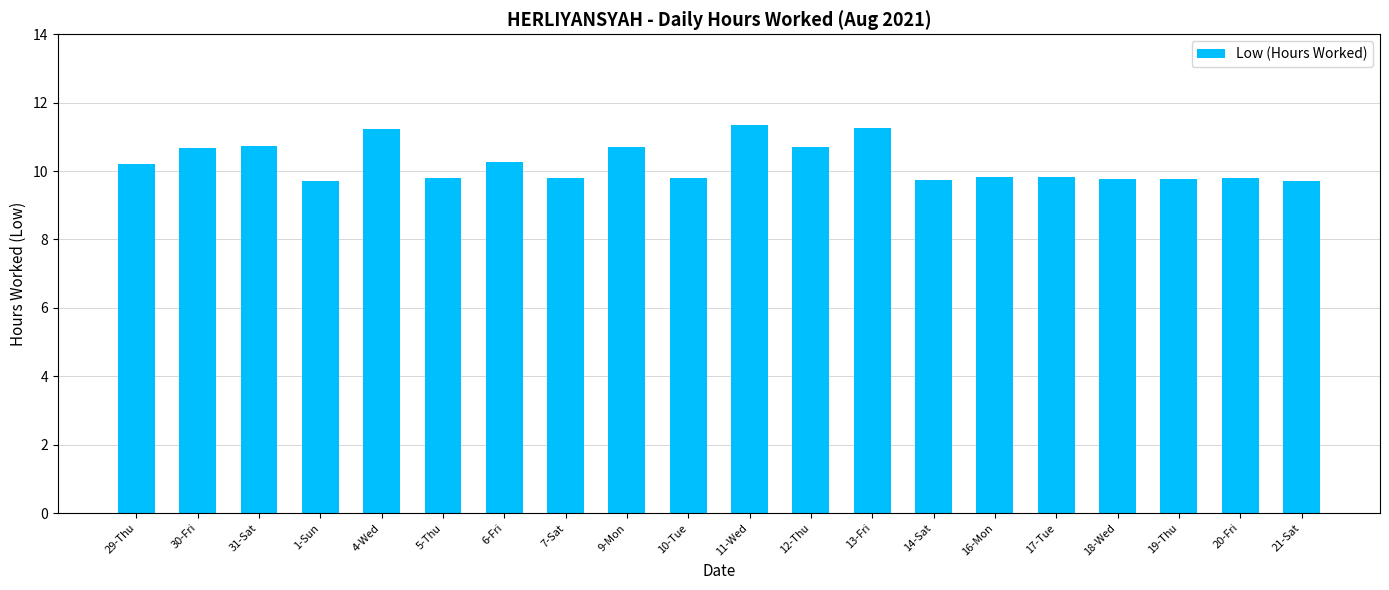

True or false: the data shows 17.1 at 31-Sat.

False